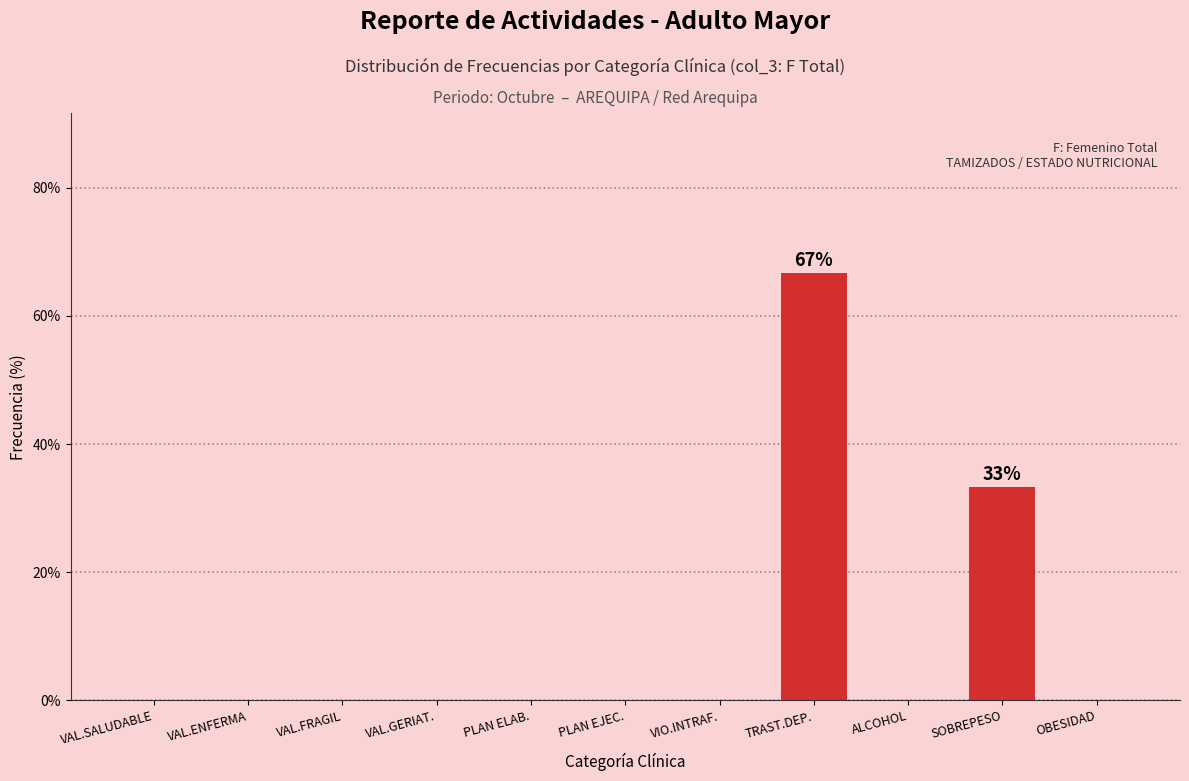

Reading left to right, extract all data points from this chart.

VAL.SALUDABLE=0.0	VAL.ENFERMA=0.0	VAL.FRAGIL=0.0	VAL.GERIAT.=0.0	PLAN ELAB.=0.0	PLAN EJEC.=0.0	VIO.INTRAF.=0.0	TRAST.DEP.=66.7	ALCOHOL=0.0	SOBREPESO=33.3	OBESIDAD=0.0